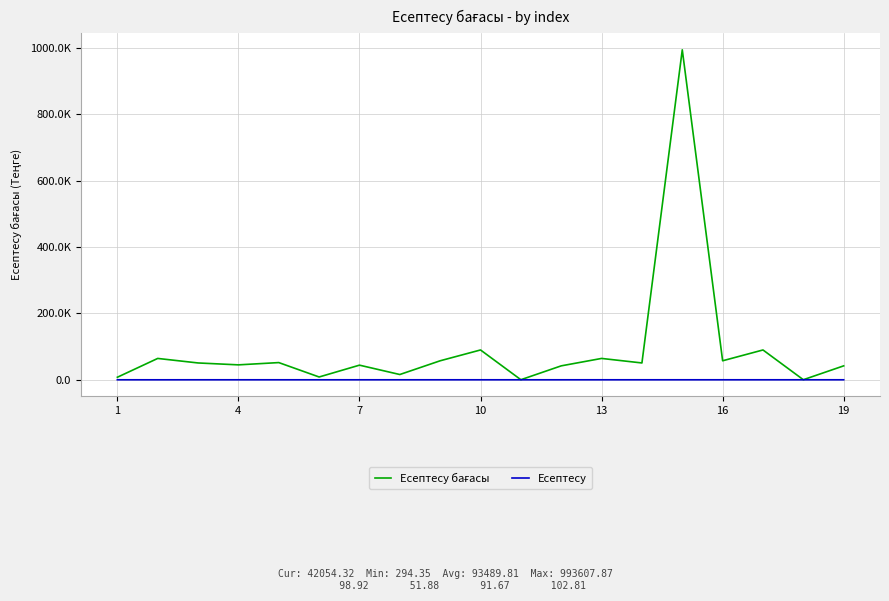

At which category does the chart reach its minimum across all series?

4